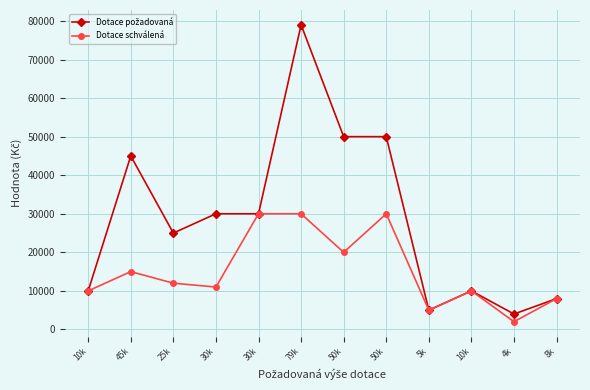

Which category has the lowest value across all series?

4k